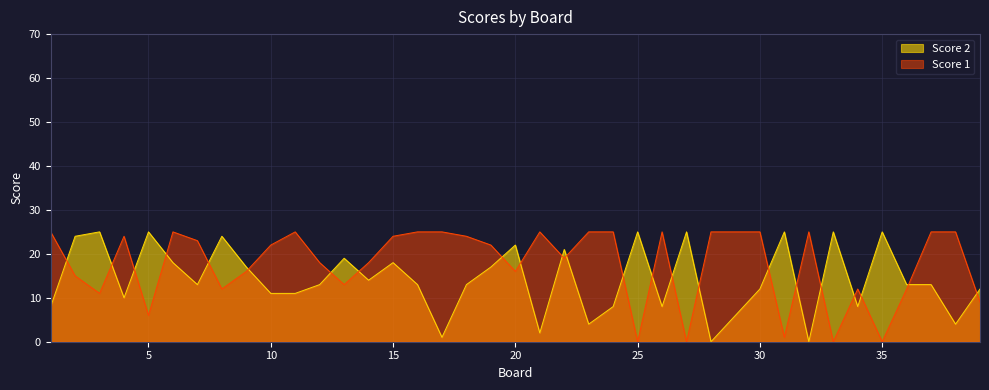

At which category is the sum across all series the highest?

6